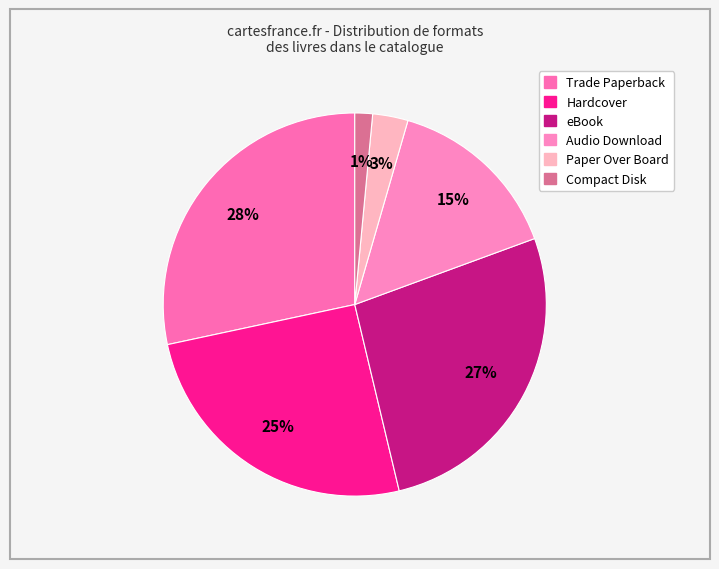

Approximately how many times larger is the value at Audio Download compared to eBook?

0.6